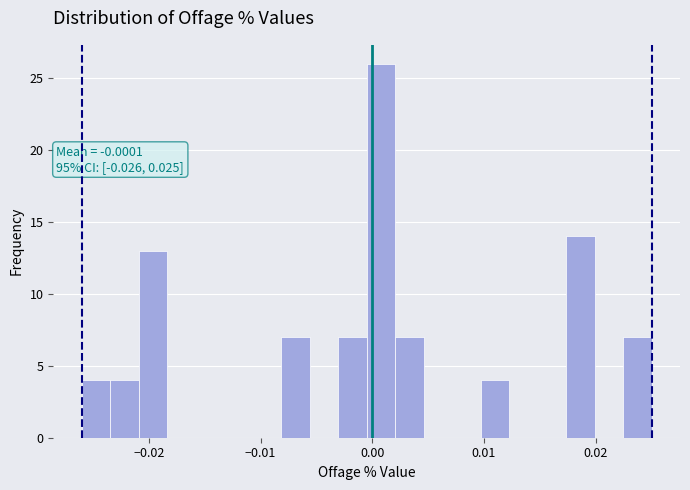

Around what value on the x-axis is the tallest bar? Give the approximate position of its centre, as read against the axis.

0.001